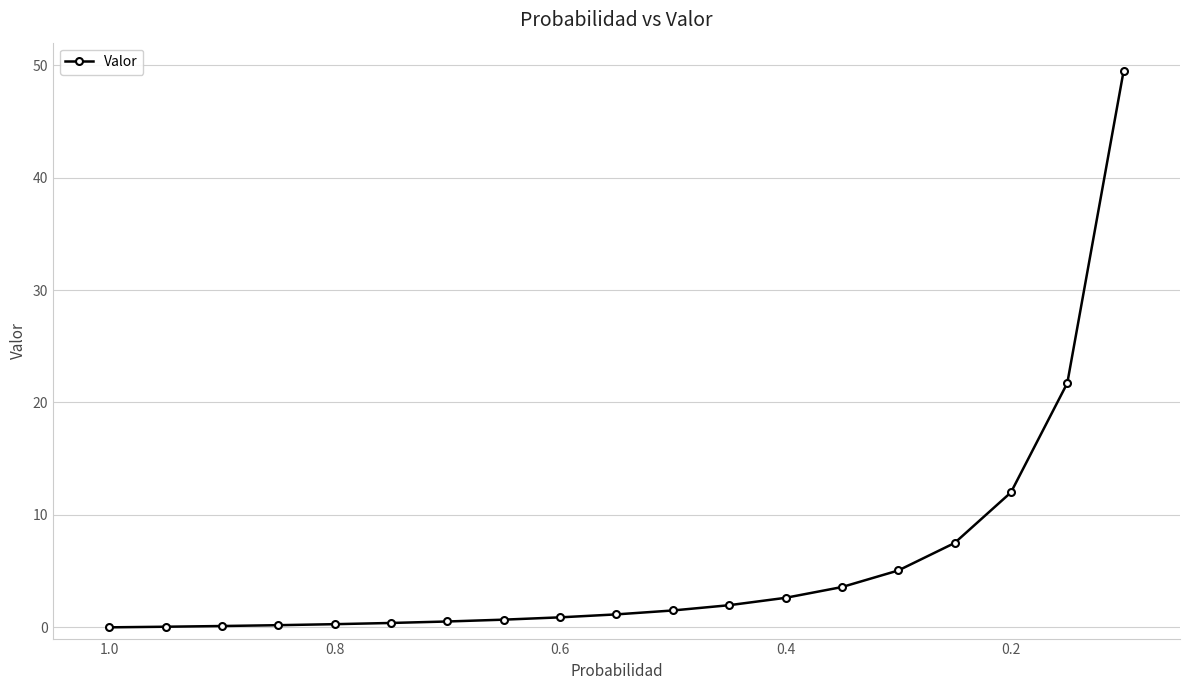

Reading right to left, what are all the values shown in this chart?

49.5	21.7	12.0	7.5	5.1	3.6	2.6	2.0	1.5	1.2	0.9	0.7	0.5	0.4	0.3	0.2	0.1	0.1	0.0